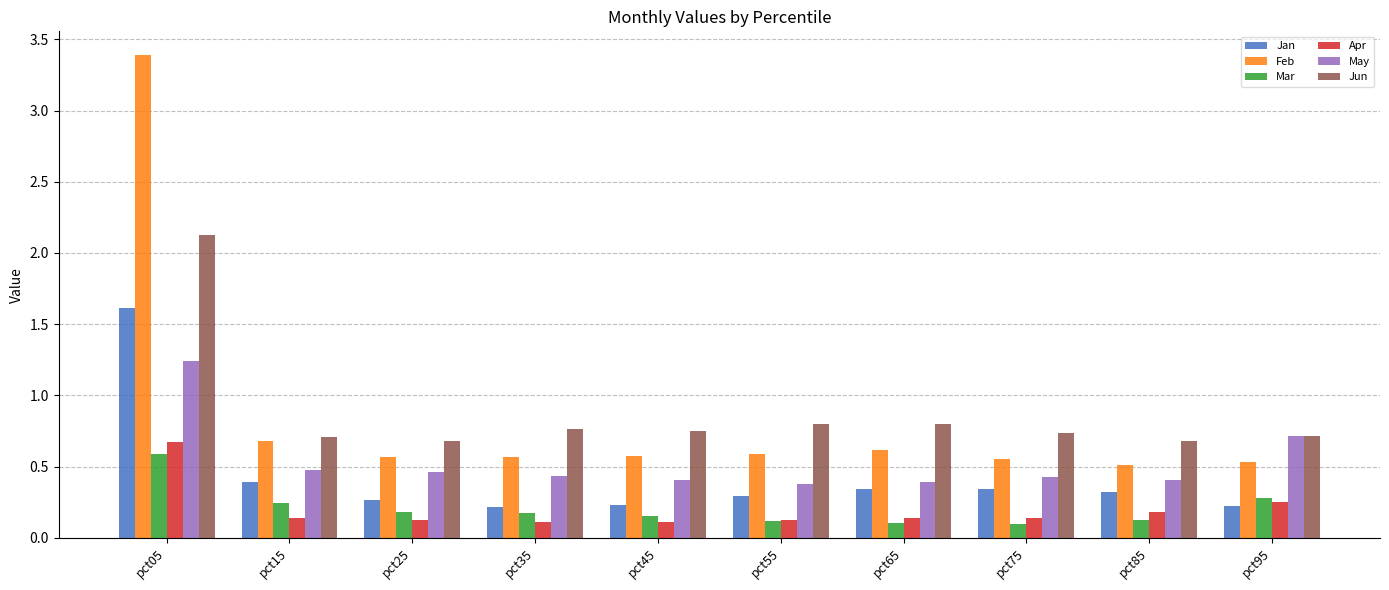

Does the chart contain stacked bars?

No